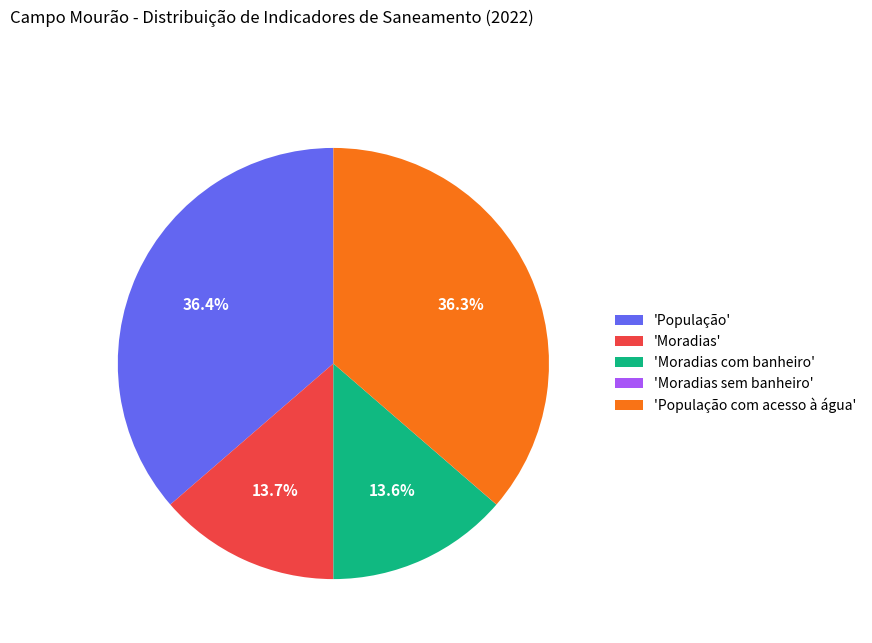

Is 'Moradias' the majority of the pie?

No